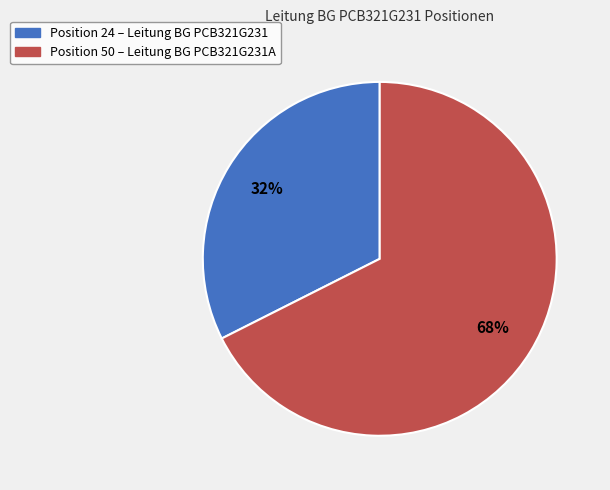

Is there a majority slice in this chart?

Yes